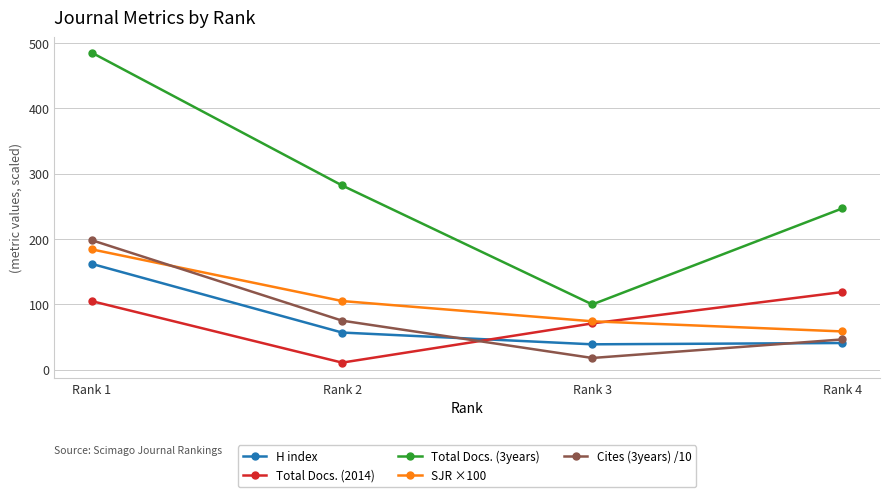

What is the total value across all series at Rank 1?

1134.4